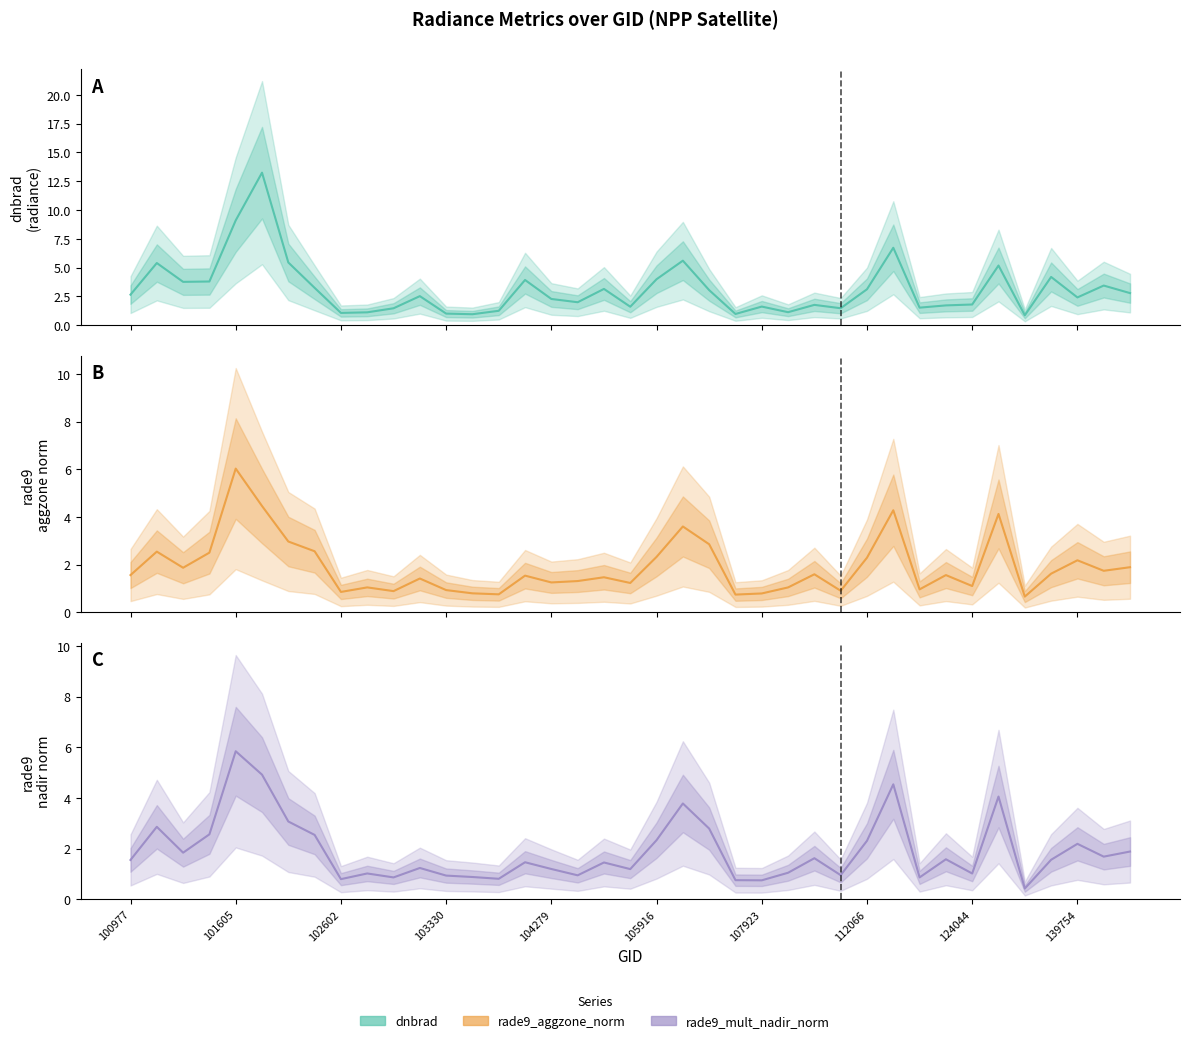

Reading left to right, list all the values displayed in this chart.

dnbrad: 2.7	5.4	3.8	3.8	9.1	13.2	5.5	3.3	1.1	1.1	1.5	2.5	1.0	1.0	1.3	3.9	2.3	2.0	3.2	1.6	4.0	5.6	3.1	1.0	1.6	1.1	1.8	1.5	3.1	6.7	1.5	1.7	1.8	5.2	0.9	4.2	2.4	3.4	2.8
rade9_aggzone_norm: 1.6	2.5	1.9	2.5	6.0	4.5	3.0	2.6	0.9	1.0	0.9	1.4	0.9	0.8	0.8	1.5	1.3	1.3	1.5	1.2	2.3	3.6	2.9	0.7	0.8	1.0	1.6	0.9	2.3	4.3	1.0	1.6	1.1	4.1	0.7	1.6	2.2	1.7	1.9
rade9_mult_nadir_norm: 1.6	2.9	1.8	2.6	5.8	4.9	3.1	2.5	0.8	1.0	0.9	1.2	0.9	0.9	0.8	1.5	1.2	0.9	1.5	1.2	2.3	3.8	2.8	0.8	0.7	1.0	1.6	1.0	2.3	4.5	0.9	1.6	1.0	4.1	0.4	1.6	2.2	1.7	1.9